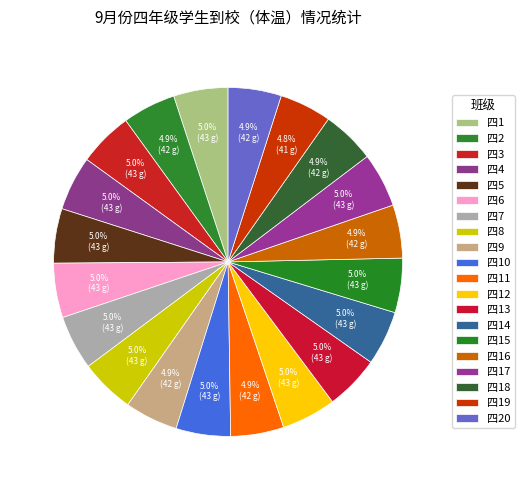

The 四20 slice represents 5% of the pie. True or false?

True